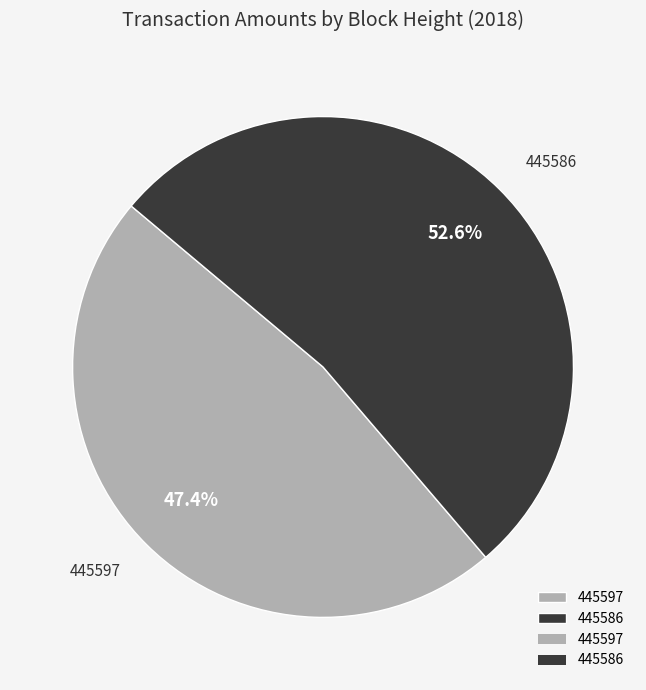

True or false: 445597 accounts for 47% of the total.

True